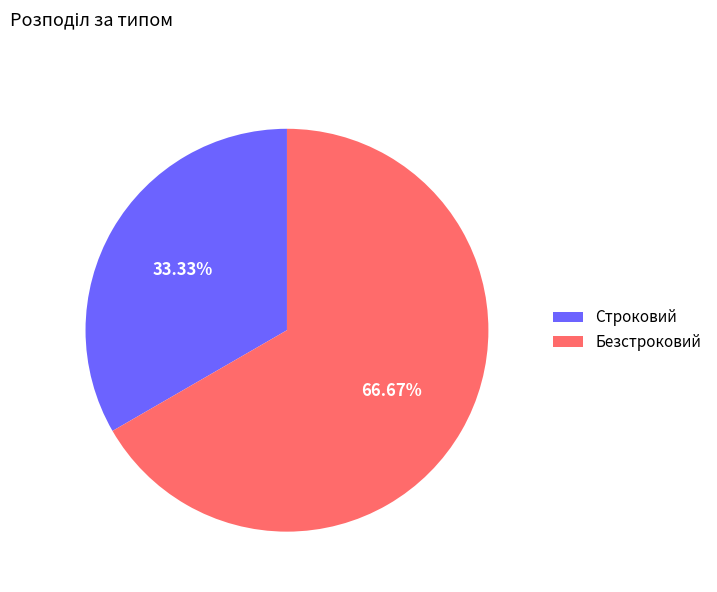

What is the largest slice in the pie chart?

Безстроковий